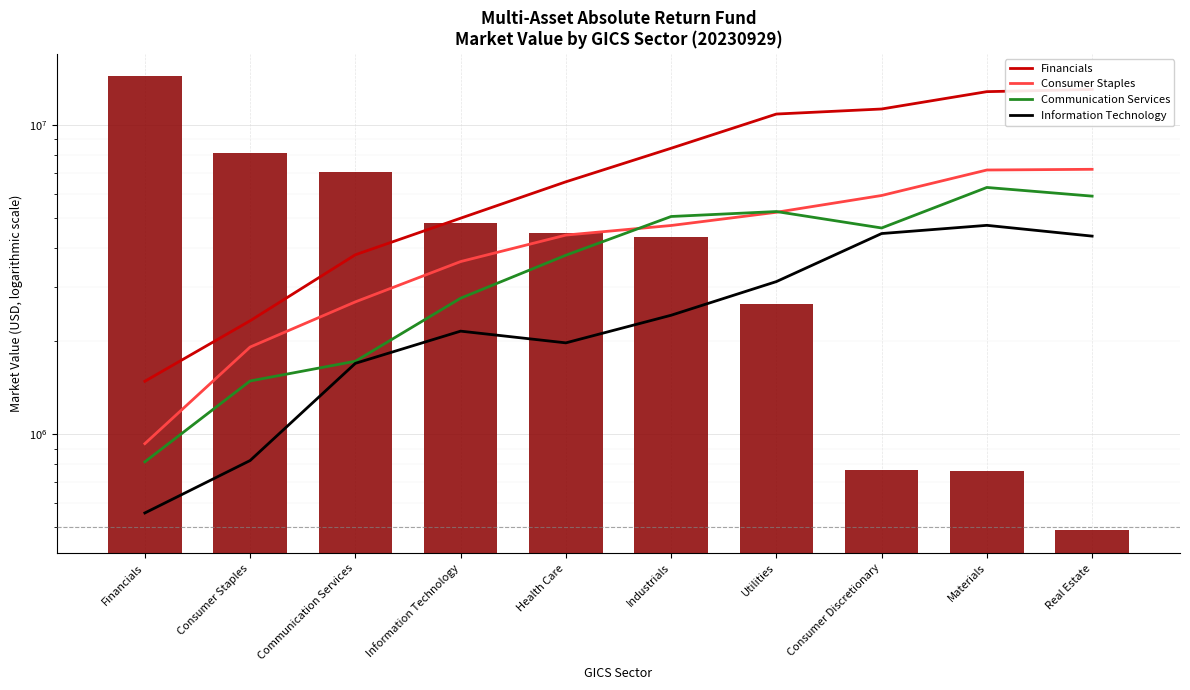

What is the difference between the Information Technology values at Consumer Discretionary and Industrials?

2035905.3